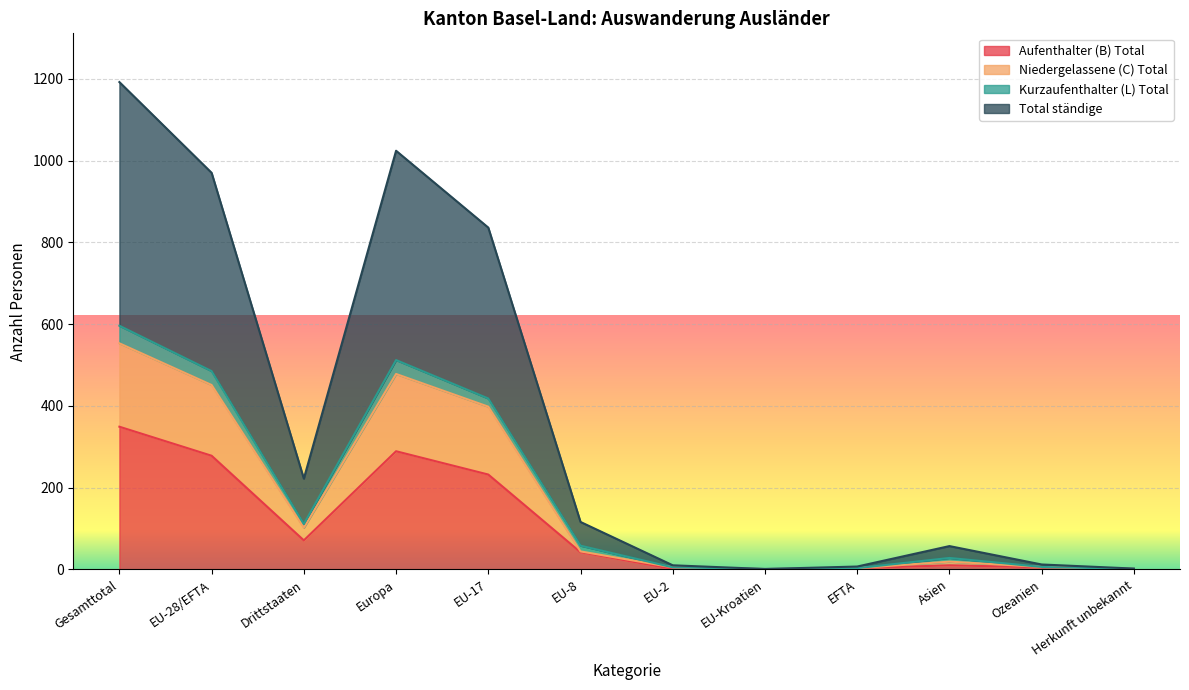

What is the approximate value of Total ständige at EFTA?

7